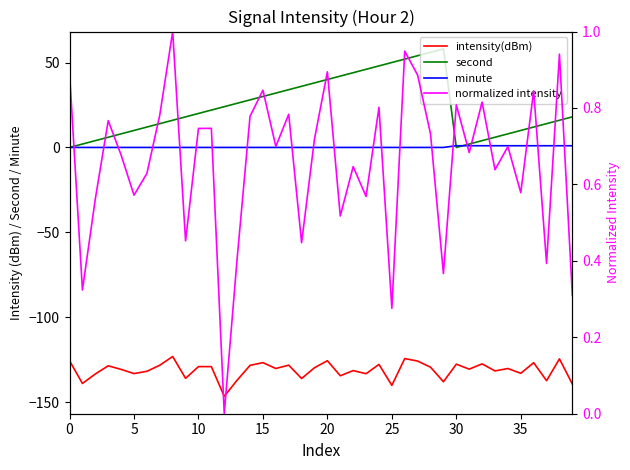

Does the chart display data point markers on the line(s)?

No